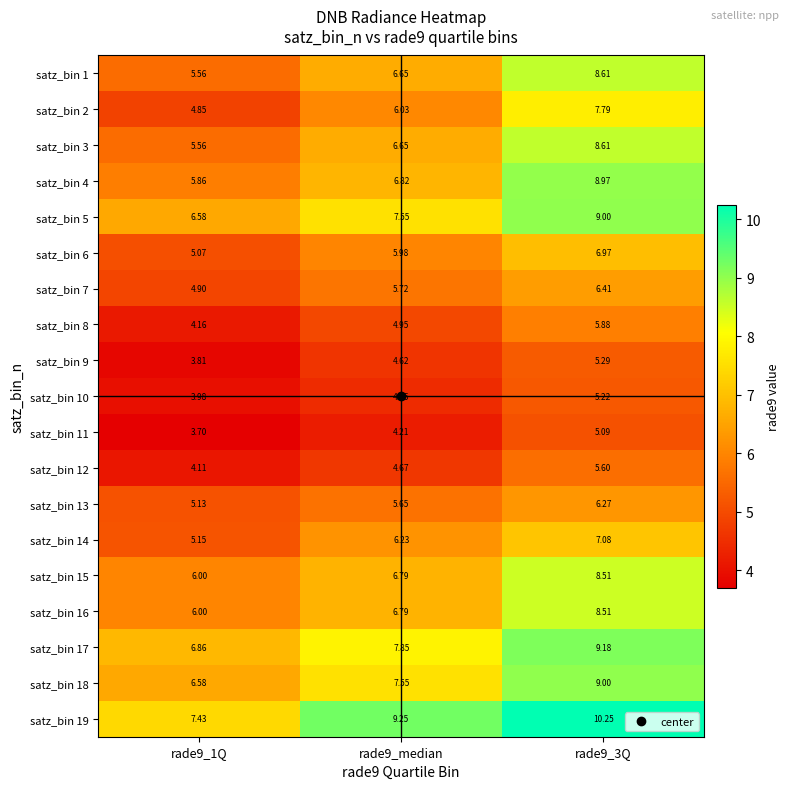

Which category has the lowest value across all series?

rade9_1Q